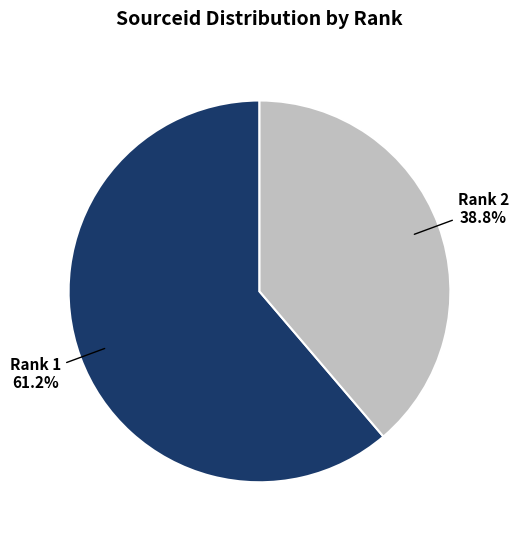

True or false: Rank 1 accounts for 68% of the total.

False